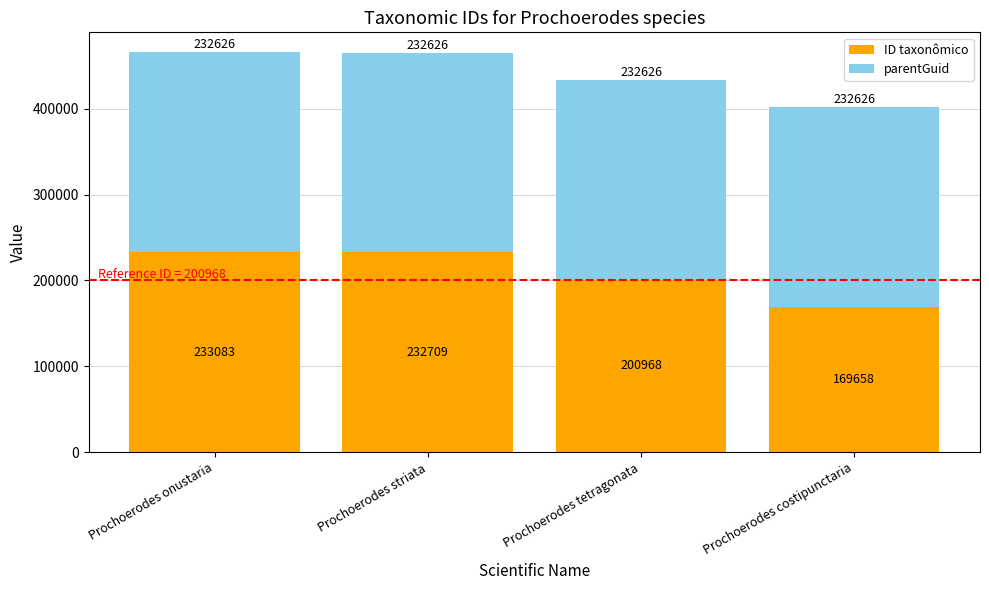

What is the lowest value of the ID taxonômico series?

169658